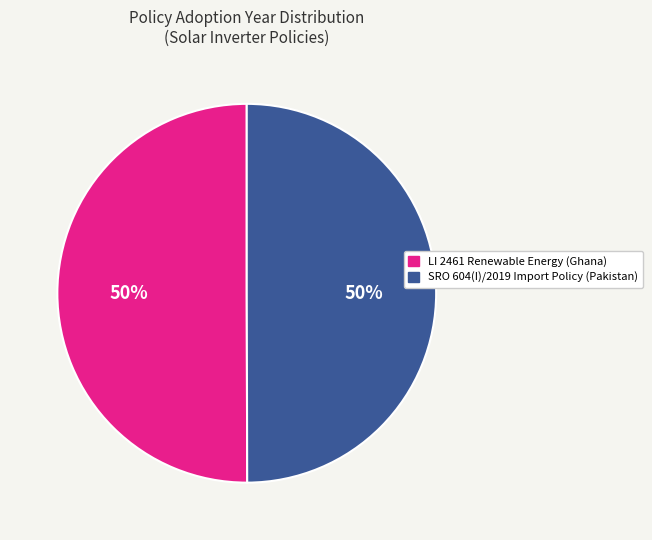

Combined, do SRO 604(I)/2019 Import Policy (Pakistan) and LI 2461 Renewable Energy (Ghana) account for over 50%?

Yes